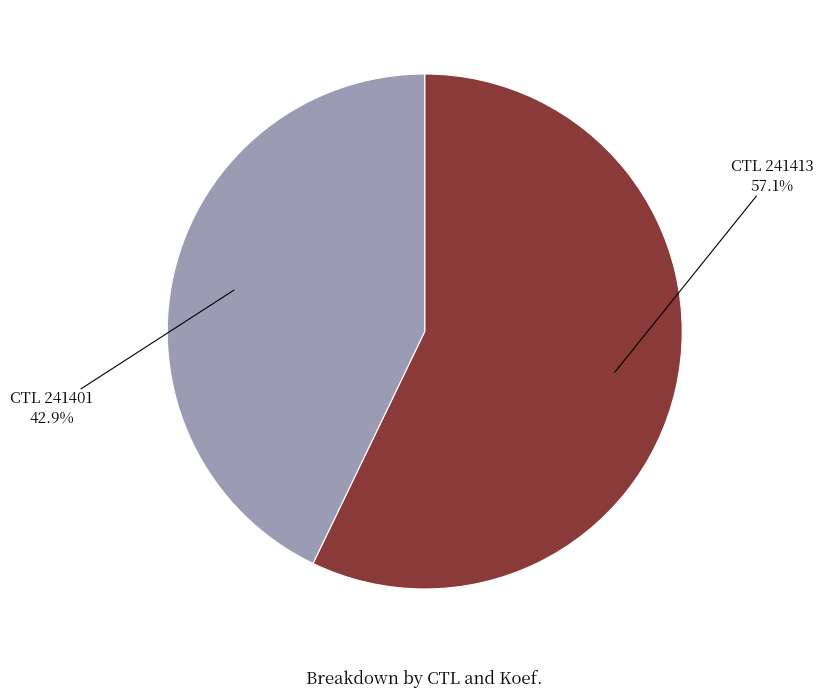

Is there a majority slice in this chart?

Yes